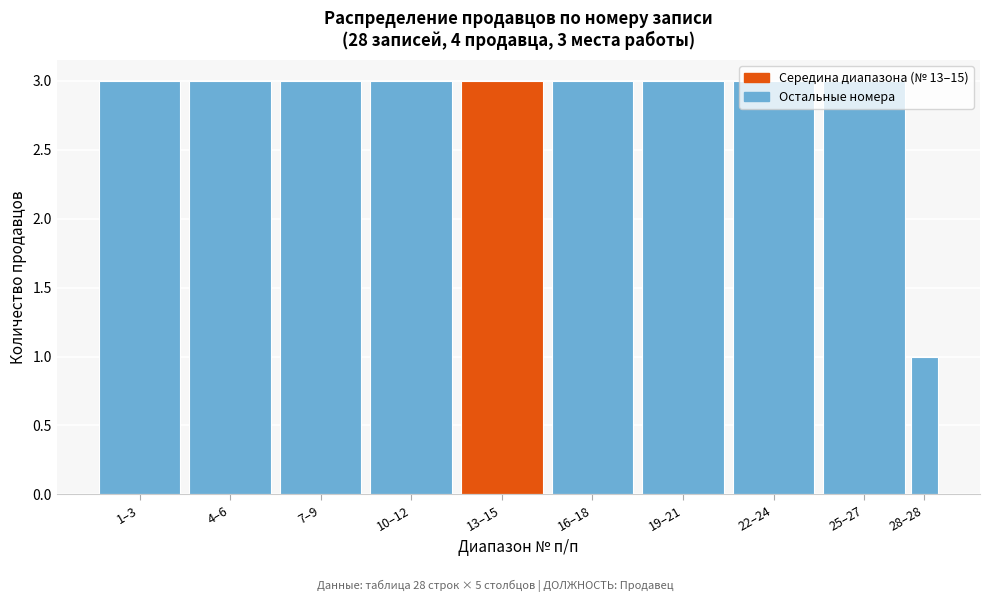

The chart shows a value of 1 at 7–9. True or false?

False